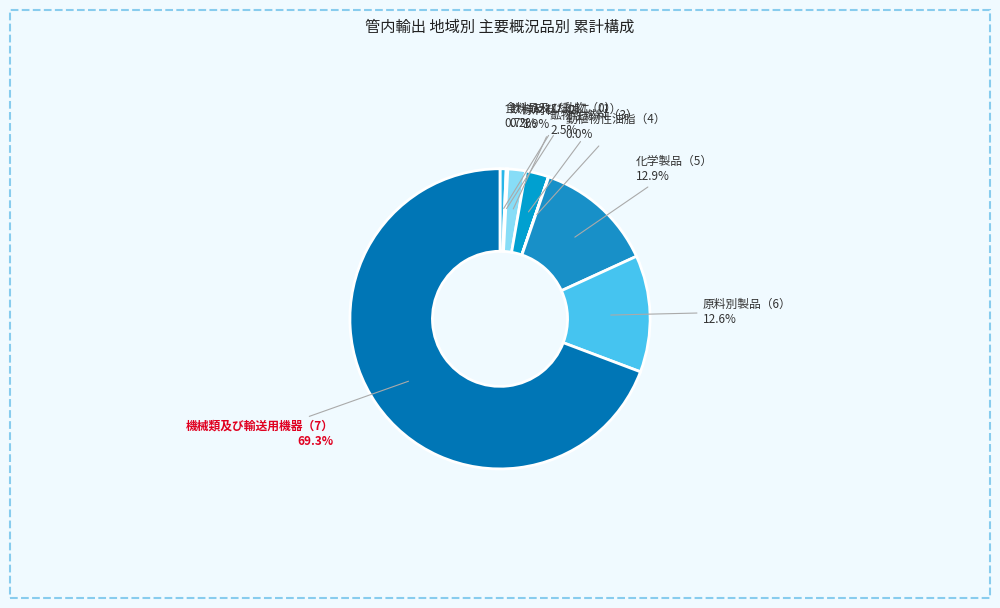

Count the number of slices in the pie.

8